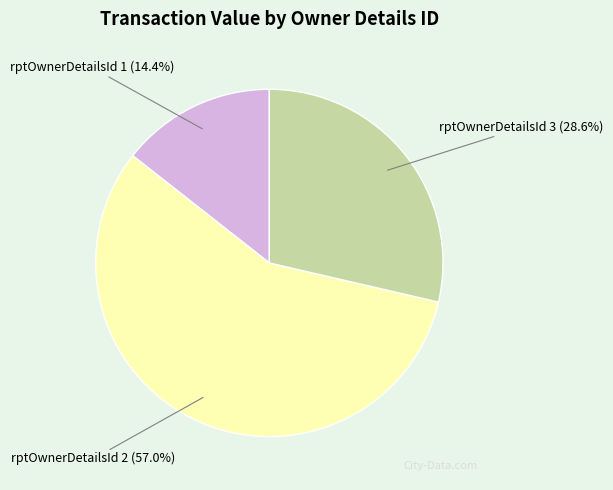

What is the total percentage of rptOwnerDetailsId 3 and rptOwnerDetailsId 1?

43.0%